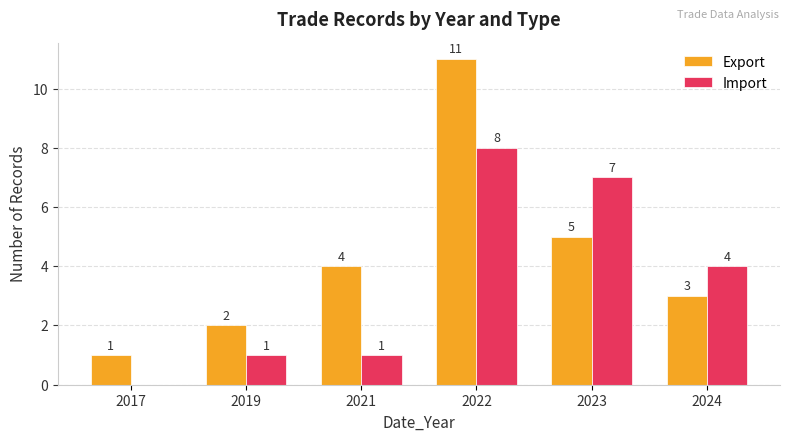

Are the bars grouped side by side (vs. stacked)?

Yes